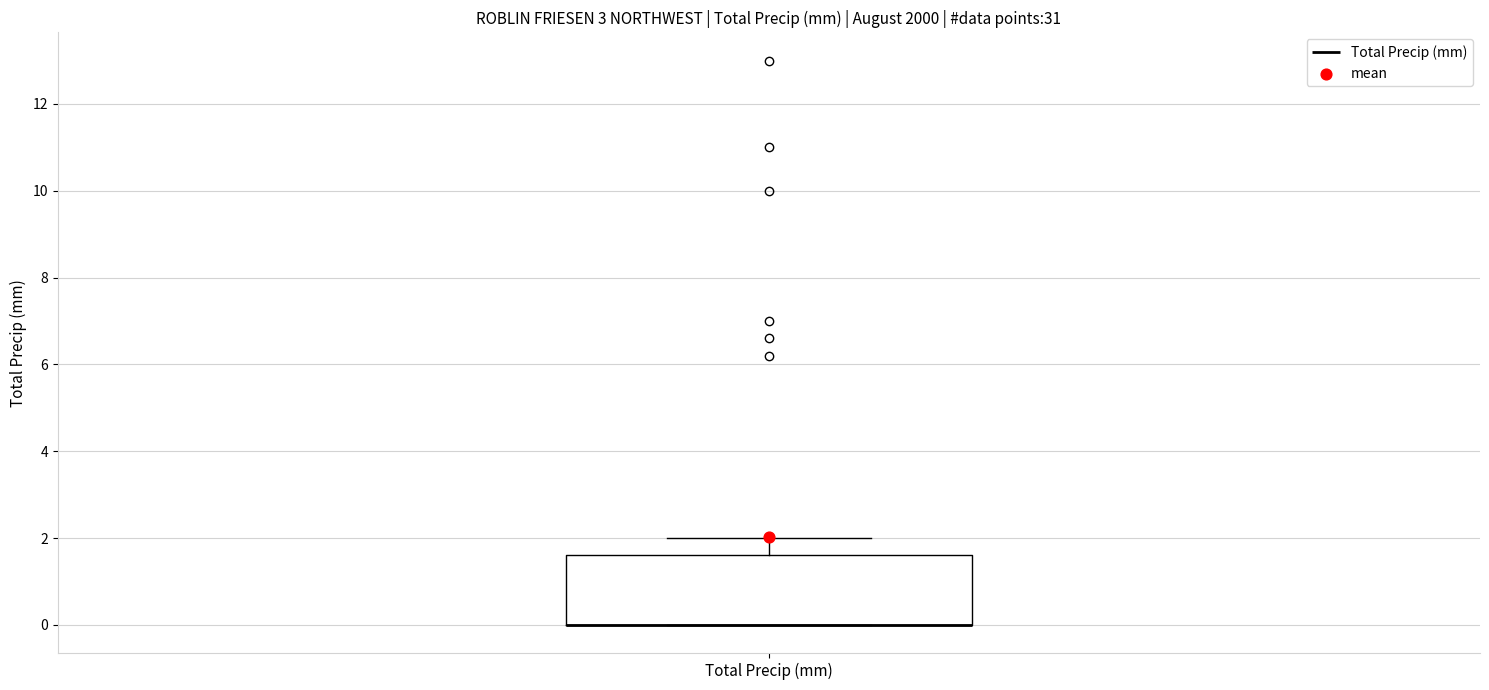

Read this box plot against the y-axis: the position of the median line, the range covered by the box, and the ends of both whiskers. The values are not printed on the chart, so give them approximately, as read against the axis.

median 0.0 (drawn on the box's lower edge), box 0.0 to 1.6, whiskers 0.0 to 2.0